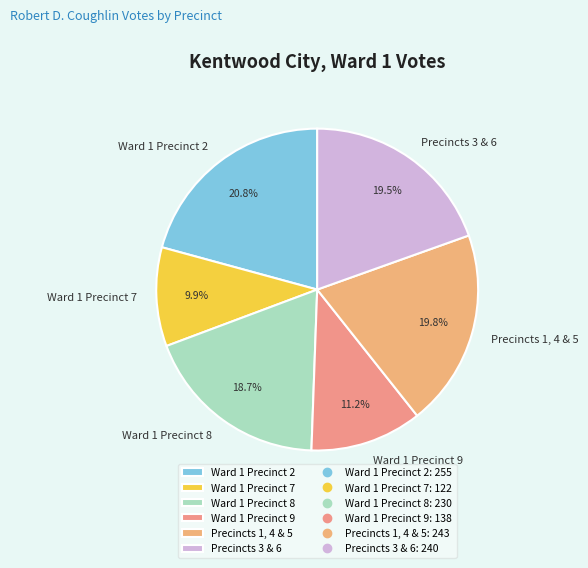

What percentage is NOT represented by Ward 1 Precinct 2?

79.2%